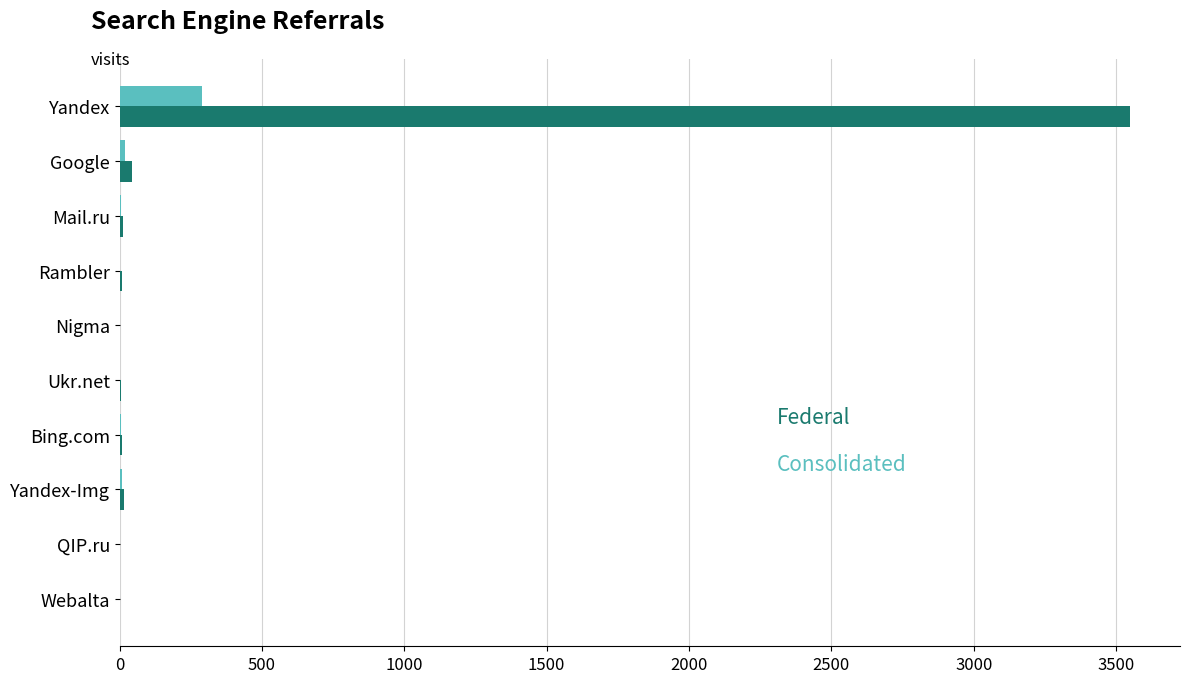

What is the maximum value shown in the chart?

3547